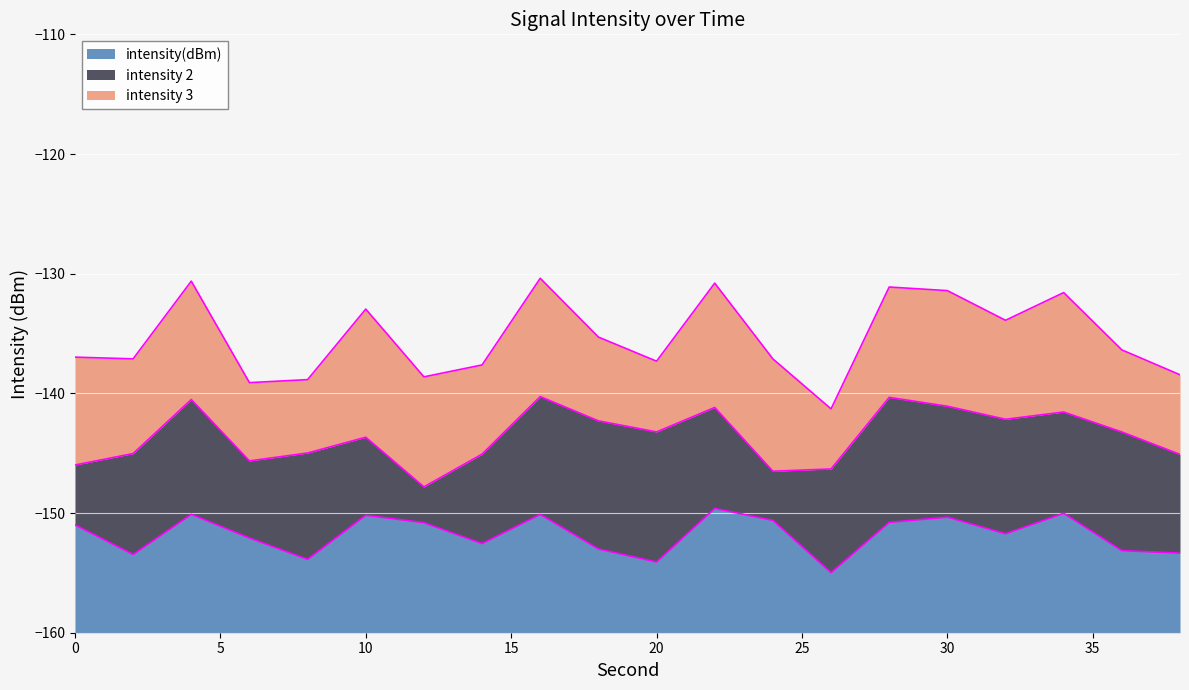

What is the maximum value for intensity(dBm)?

10.4